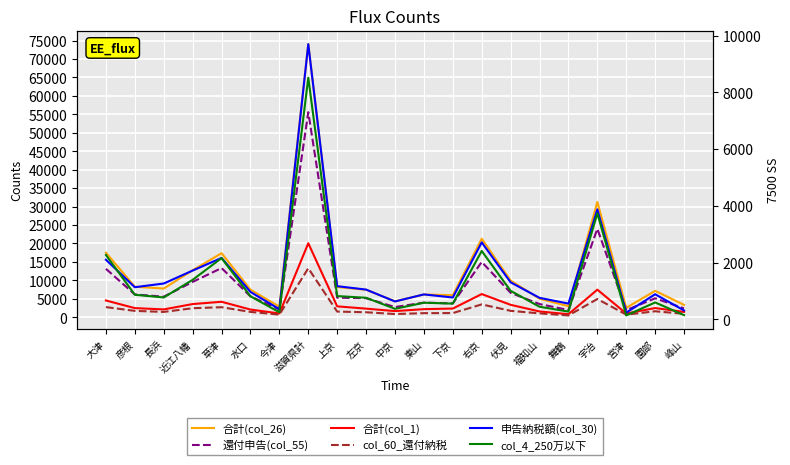

True or false: 還付申告(col_55) and 合計(col_1) intersect in this chart.

False